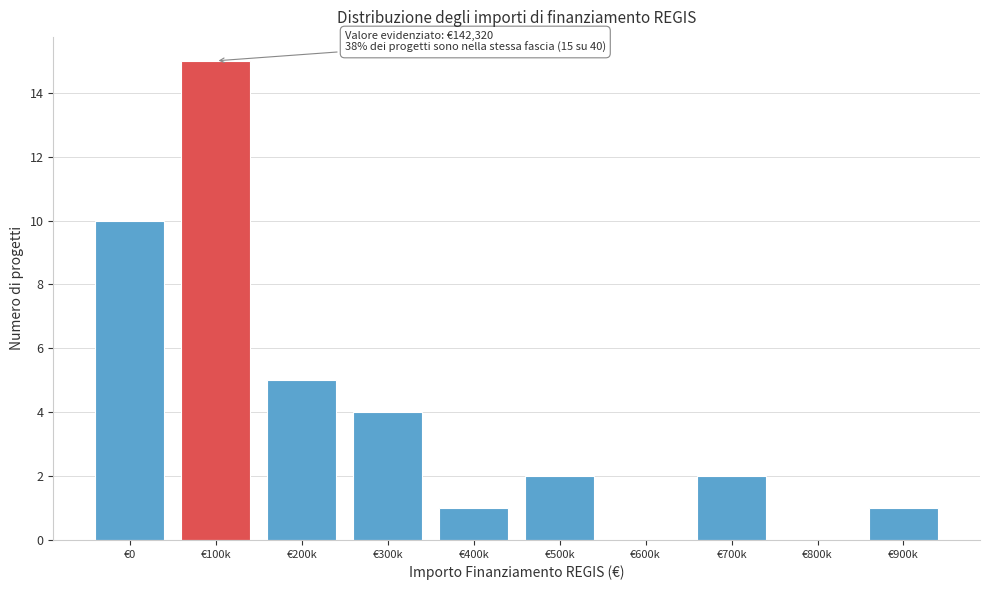

Reading left to right, transcribe all the data shown in this chart.

€0=10	€100k=15	€200k=5	€300k=4	€400k=1	€500k=2	€600k=0	€700k=2	€800k=0	€900k=1